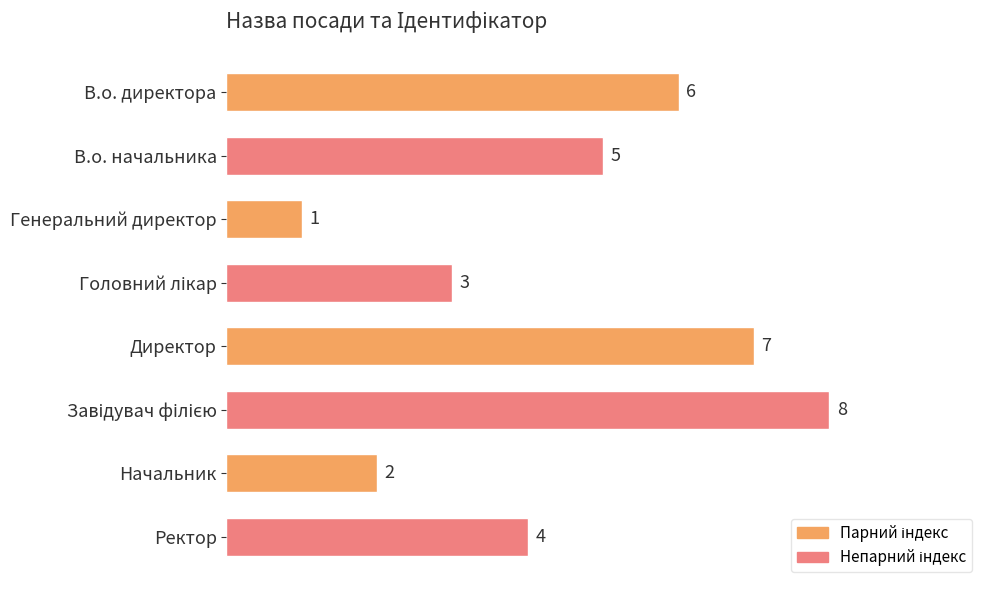

True or false: the data shows 3 at В.о. директора.

False